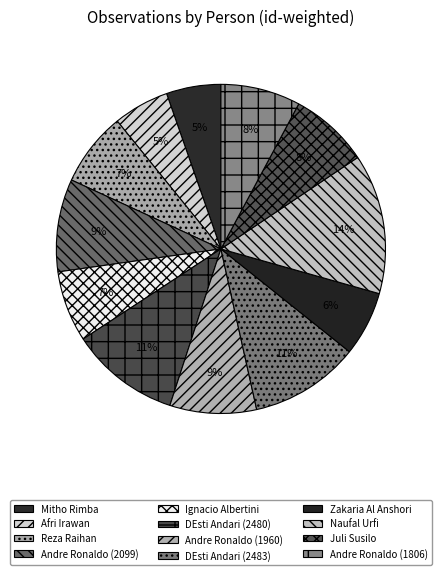

Does Ignacio Albertini account for over 50% of the chart?

No